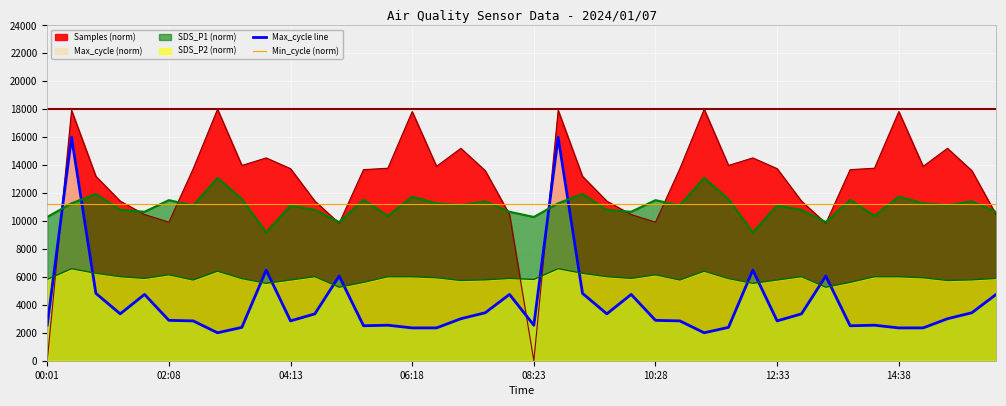

How many intersections are there between Max_cycle line and Min_cycle (norm)?

4